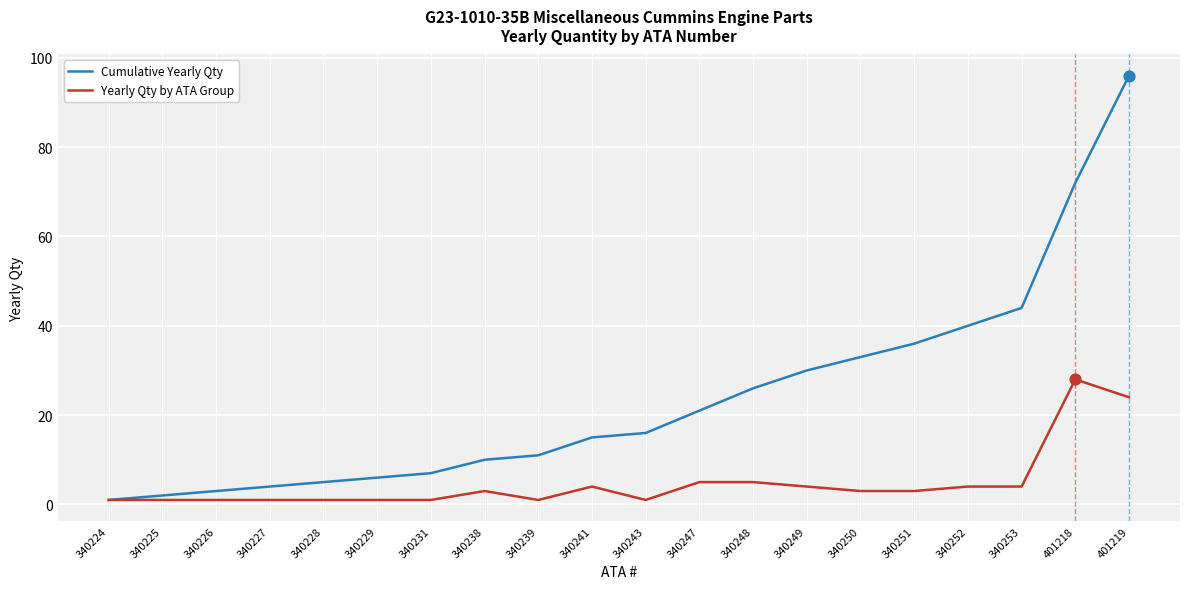

What are all the series names shown in the legend?

Cumulative Yearly Qty, Yearly Qty by ATA Group